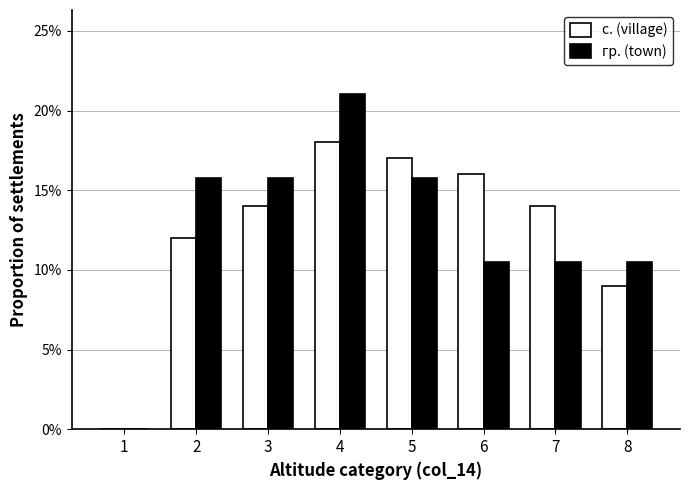

What is the approximate value of гр. (town) at 8?

10.5